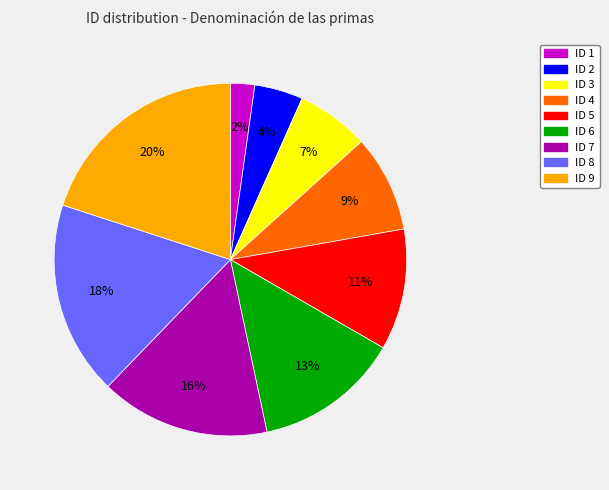

To the nearest percent, what percentage of the pie is ID 4?

9%